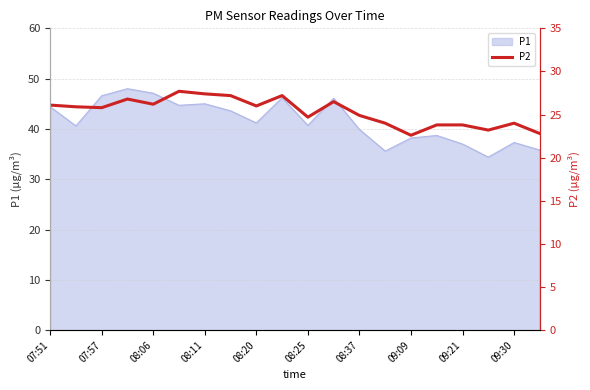

The P1 series shows 47.1 at 08:06. True or false?

True